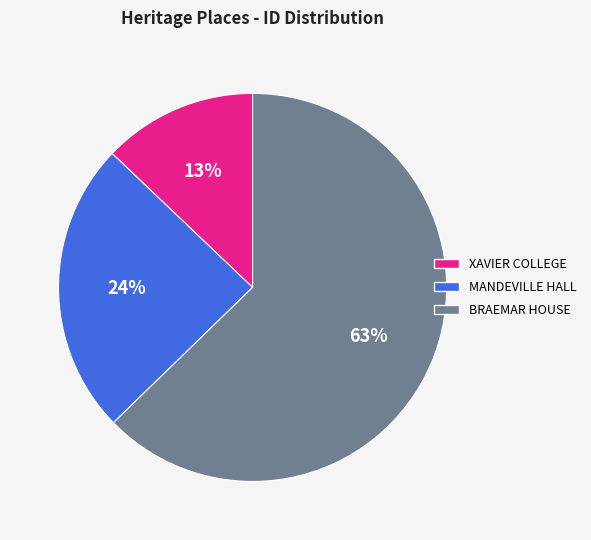

How many slices are in this pie chart?

3